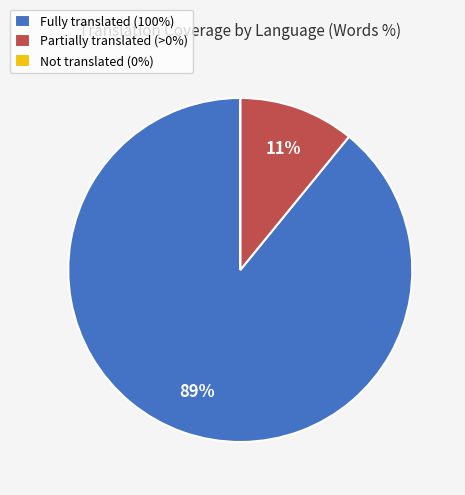

Between Fully translated (100%) and Partially translated (>0%), which is larger?

Fully translated (100%)